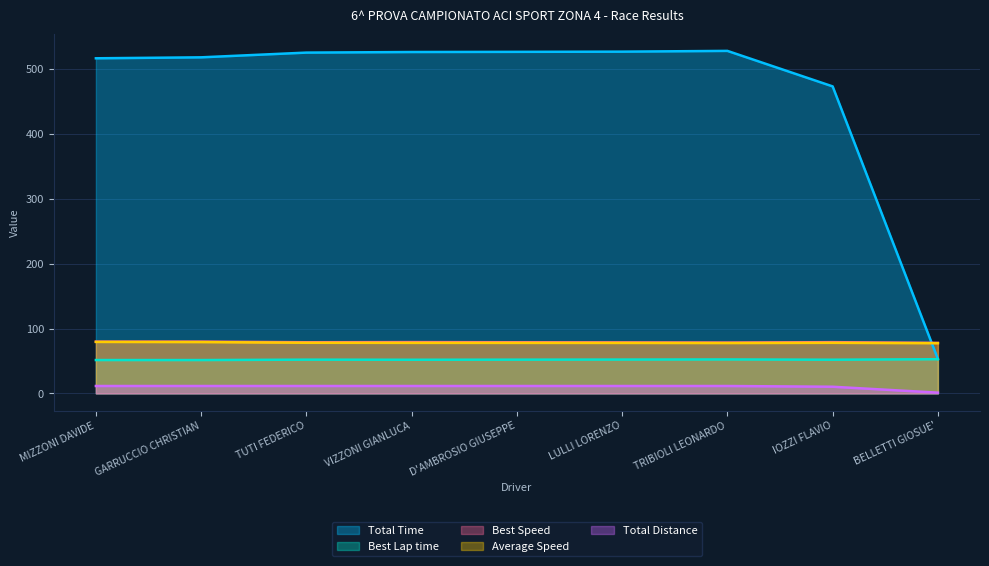

Rank the series by their maximum value, from lowest to highest.

Total Distance, Best Lap time, Average Speed, Best Speed, Total Time